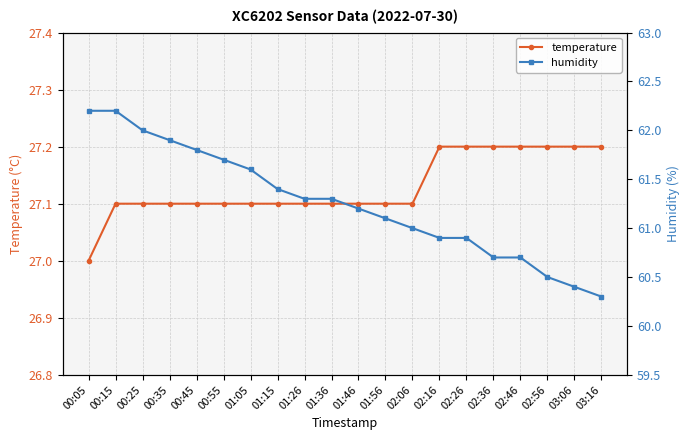

The humidity series shows 109.2 at 00:05. True or false?

False